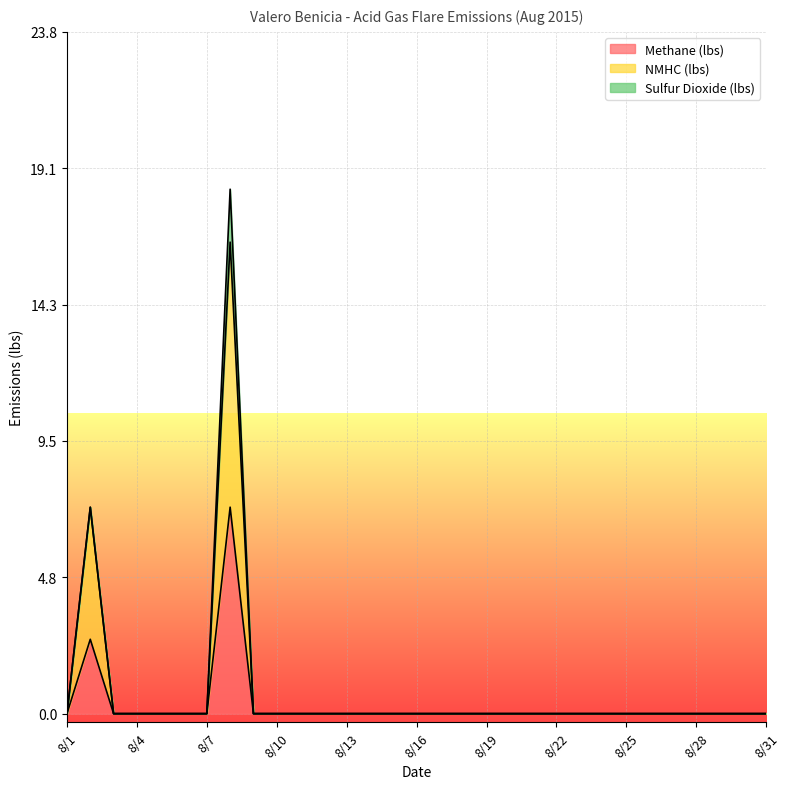

Is the value of Methane (lbs) at 8/19 greater than the value of NMHC (lbs) at 8/17?

No